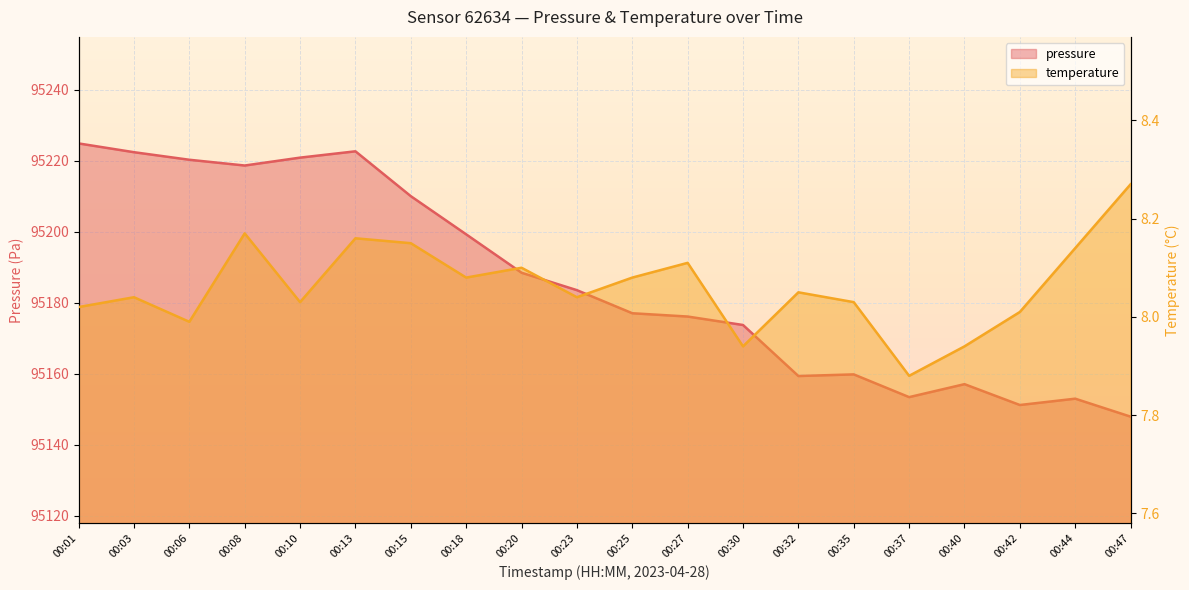

How many categories are shown in the chart?

20